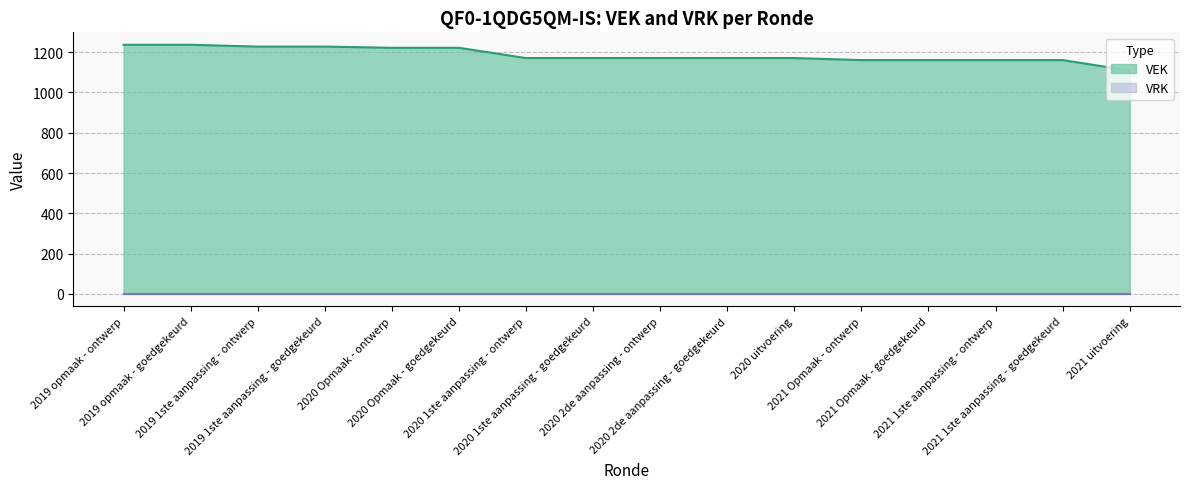

Between 2021 1ste aanpassing - goedgekeurd and 2020 Opmaak - goedgekeurd, which is larger?

2020 Opmaak - goedgekeurd